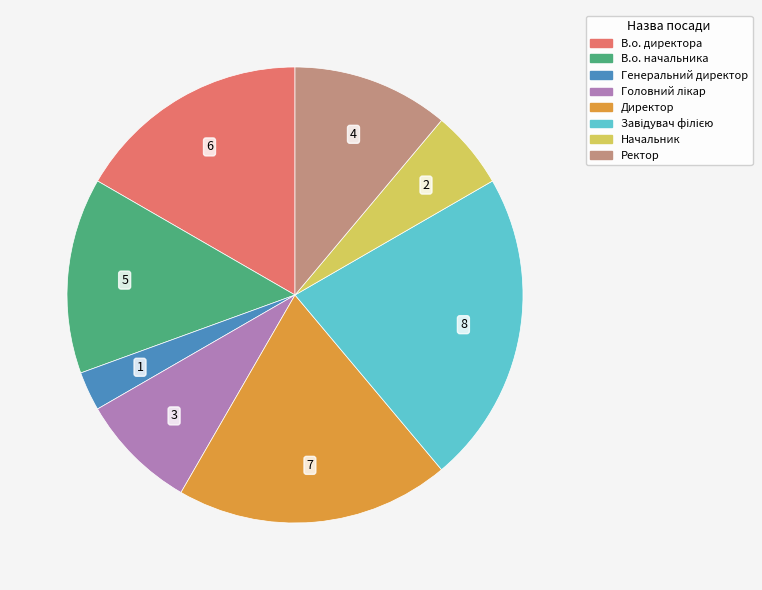

Count the number of slices in the pie.

8